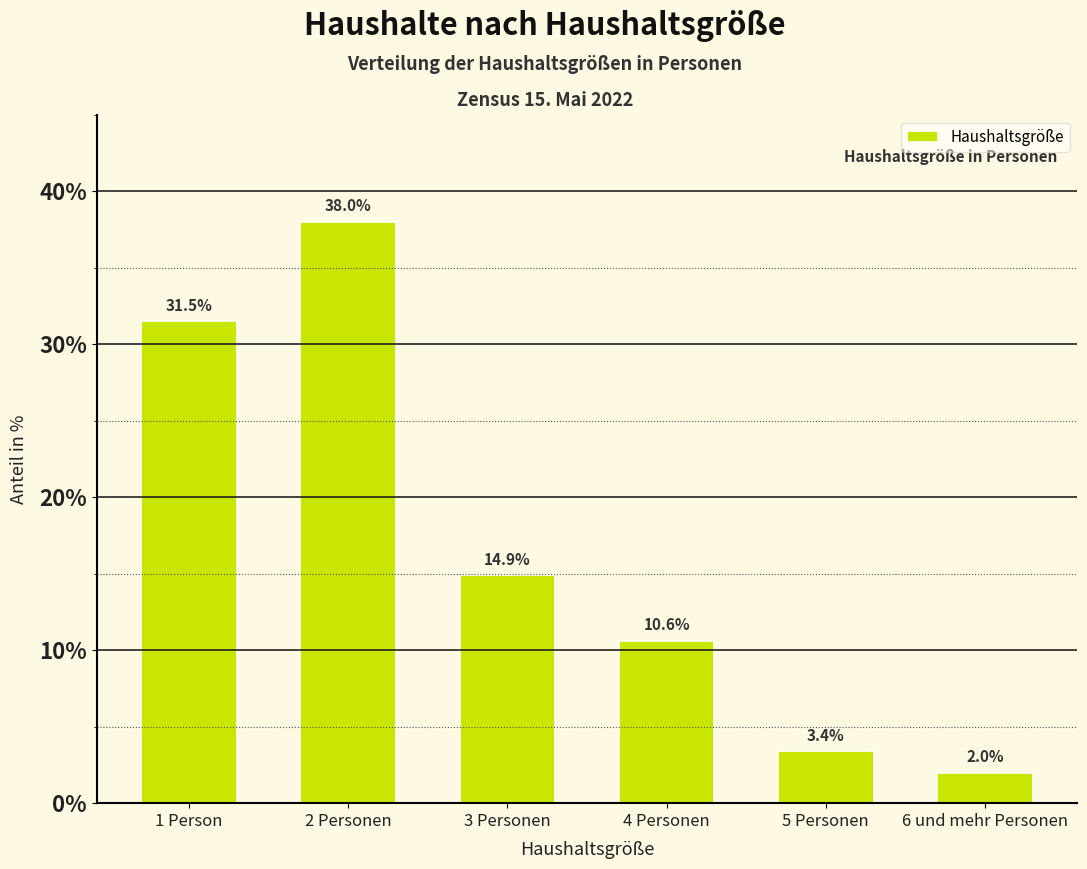

Reading right to left, what are all the values shown in this chart?

2.0	3.4	10.6	14.9	38.0	31.5